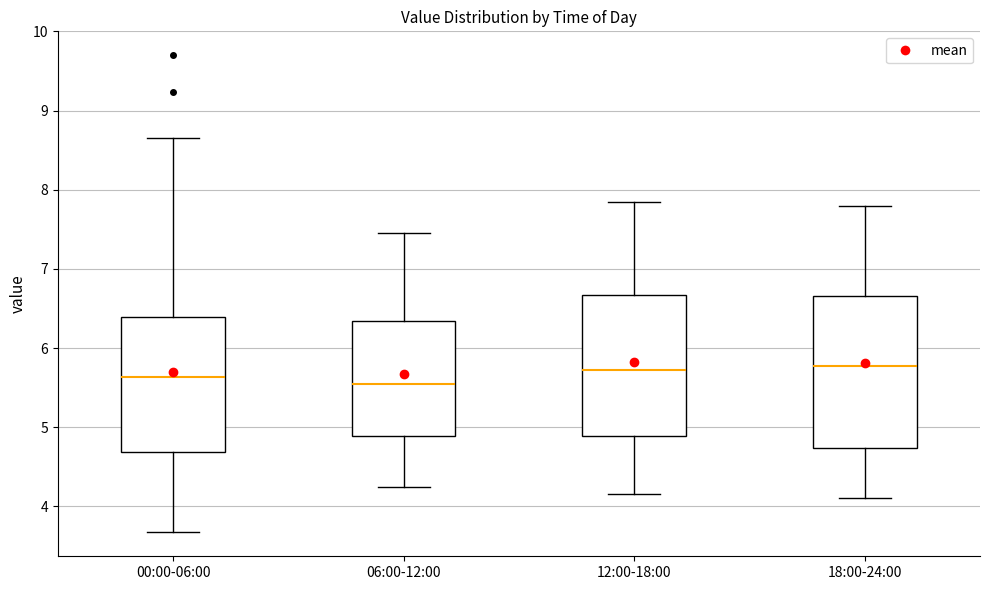

Reading left to right, read every box against the y-axis: the position of its median line, the range the box covers, and the ends of its whiskers. The values are not printed on the chart, so give them approximately, as read against the axis.

00:00-06:00: median 5.6, box 4.7 to 6.4, whiskers 3.7 to 8.7
06:00-12:00: median 5.6, box 4.9 to 6.3, whiskers 4.3 to 7.5
12:00-18:00: median 5.7, box 4.9 to 6.7, whiskers 4.2 to 7.9
18:00-24:00: median 5.8, box 4.7 to 6.7, whiskers 4.1 to 7.8